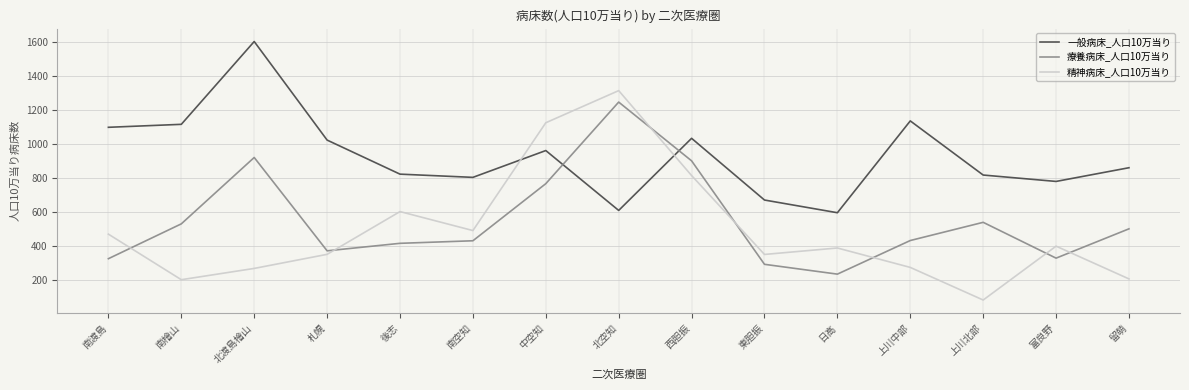

The 療養病床_人口10万当り series shows 766.3 at 中空知. True or false?

True